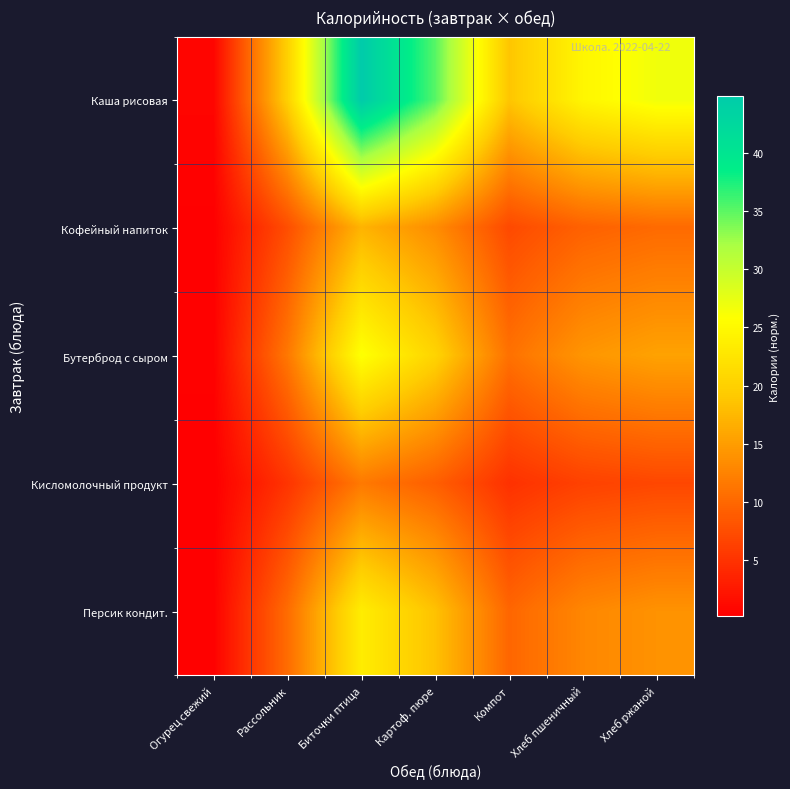

Reading left to right, list all the values displayed in this chart.

Каша рисовая: Огурец свежий=0.8	Рассольник=19.9	Биточки птица=44.9	Картоф. пюре=35.2	Компот=18.8	Хлеб пшеничный=24.6	Хлеб ржаной=26.7
Кофейный напиток: Огурец свежий=0.3	Рассольник=7.6	Биточки птица=17.1	Картоф. пюре=13.4	Компот=7.2	Хлеб пшеничный=9.4	Хлеб ржаной=10.2
Бутерброд с сыром: Огурец свежий=0.5	Рассольник=11.5	Биточки птица=26.0	Картоф. пюре=20.4	Компот=10.9	Хлеб пшеничный=14.3	Хлеб ржаной=15.5
Кисломолочный продукт: Огурец свежий=0.2	Рассольник=5.2	Биточки птица=11.6	Картоф. пюре=9.1	Компот=4.9	Хлеб пшеничный=6.4	Хлеб ржаной=6.9
Персик кондит.: Огурец свежий=0.4	Рассольник=10.4	Биточки птица=23.5	Картоф. пюре=18.4	Компот=9.8	Хлеб пшеничный=12.9	Хлеб ржаной=14.0